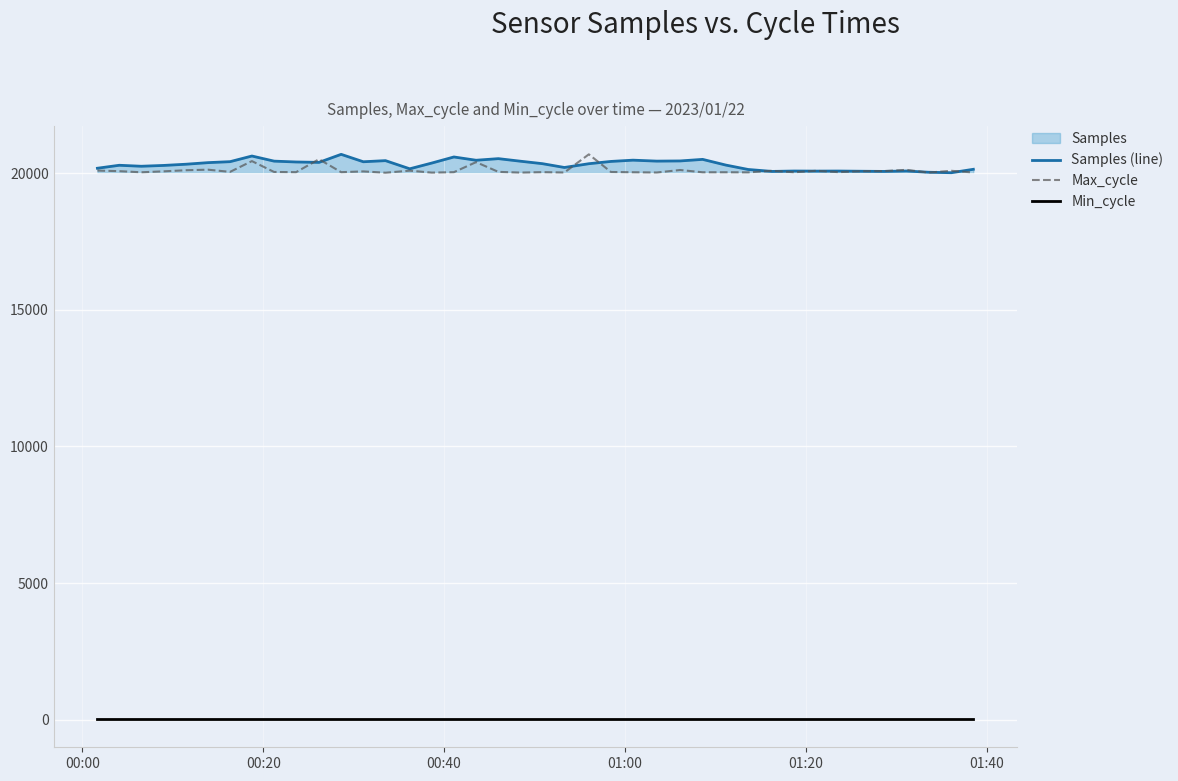

True or false: Min_cycle and Max_cycle cross at least once.

False